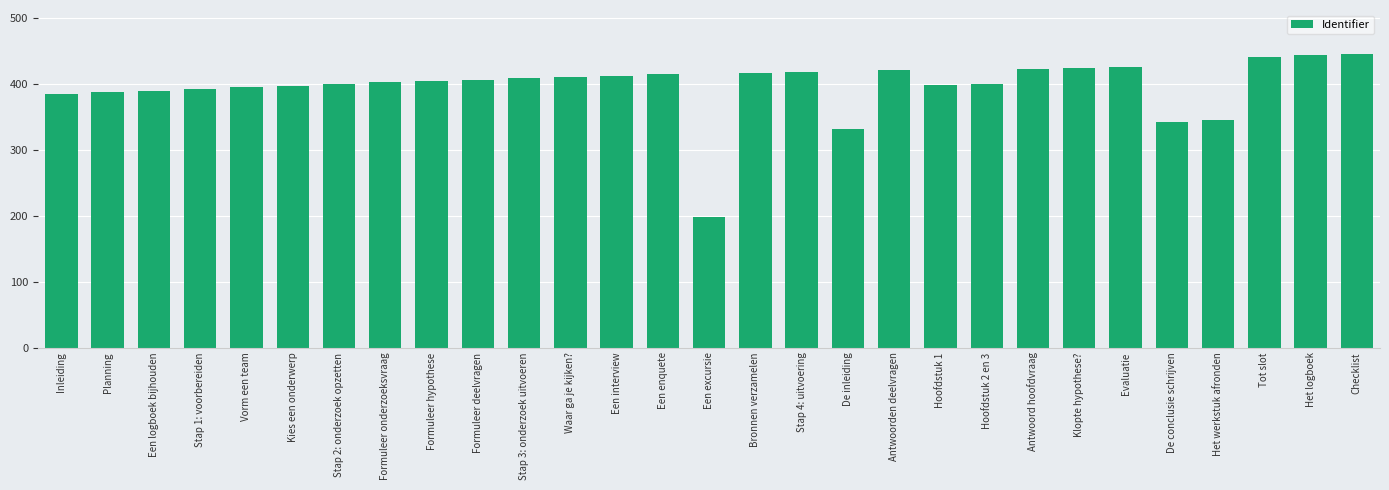

What is the label of the 1st bar from the left?

Inleiding